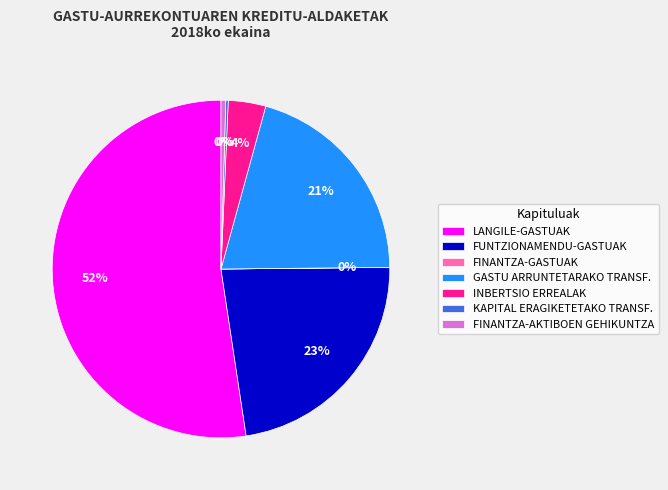

Which category has the biggest portion of the pie?

LANGILE-GASTUAK